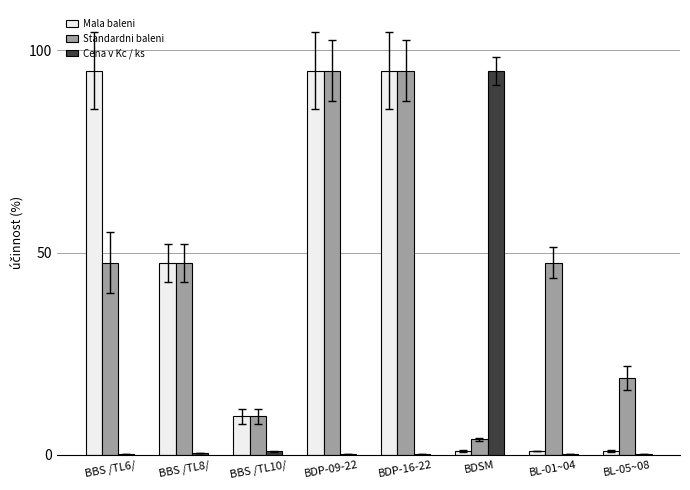

Is the value of Standardni baleni at BL-01~04 greater than the value of Mala baleni at BBS /TL10/?

Yes